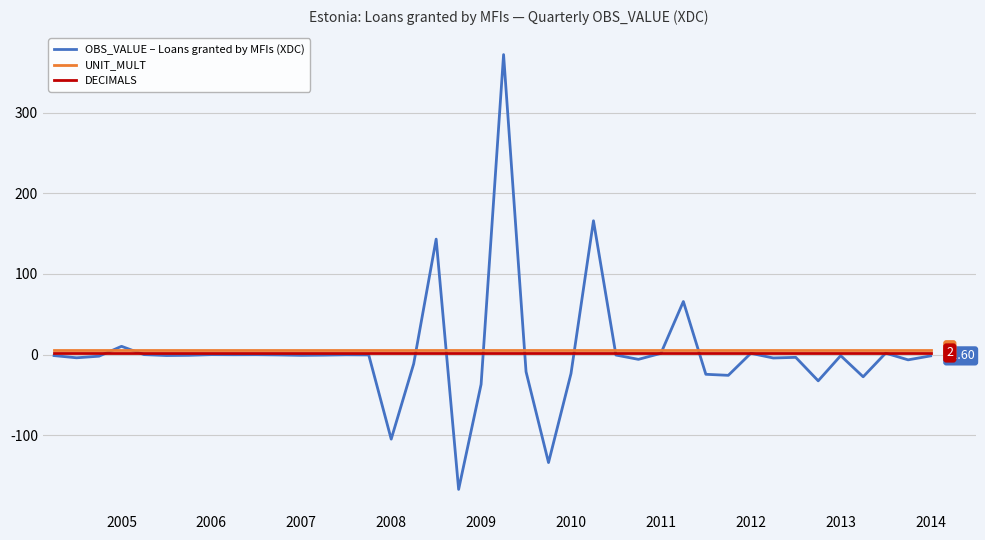

Which series has the largest range (max minus min)?

OBS_VALUE – Loans granted by MFIs (XDC)